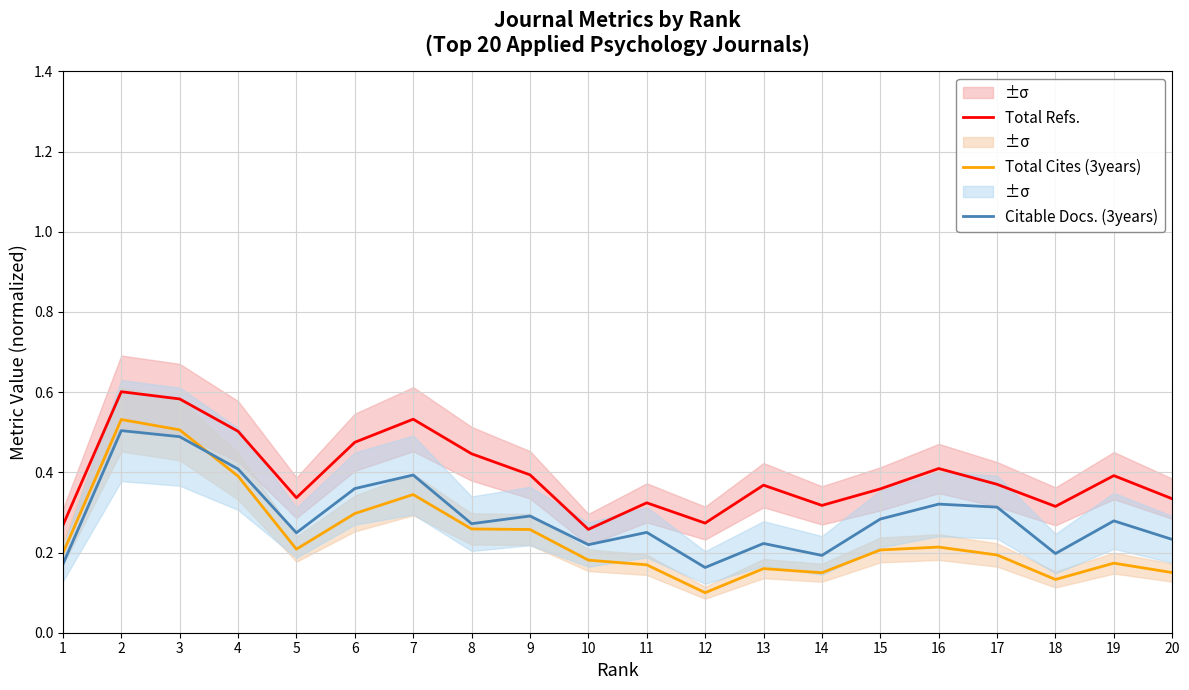

What is the sum of the Citable Docs. (3years) values at 6 and 10?

0.6